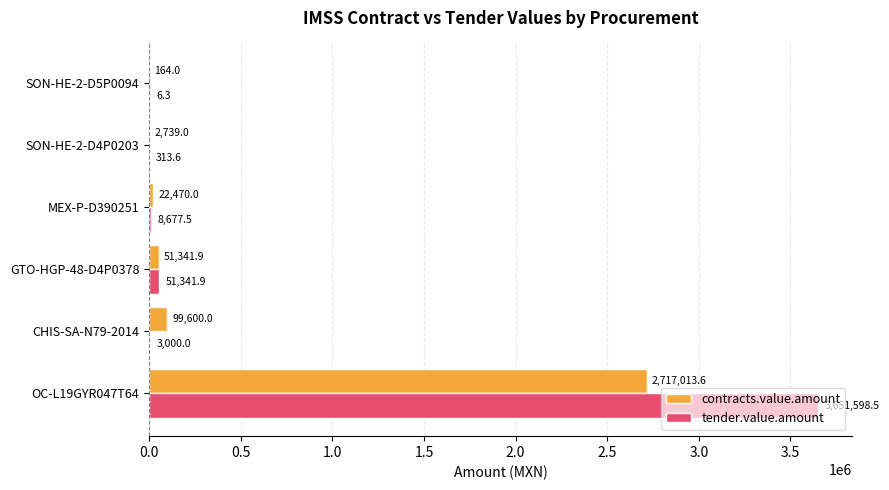

At which label is tender.value.amount closest to 1825802?

GTO-HGP-48-D4P0378